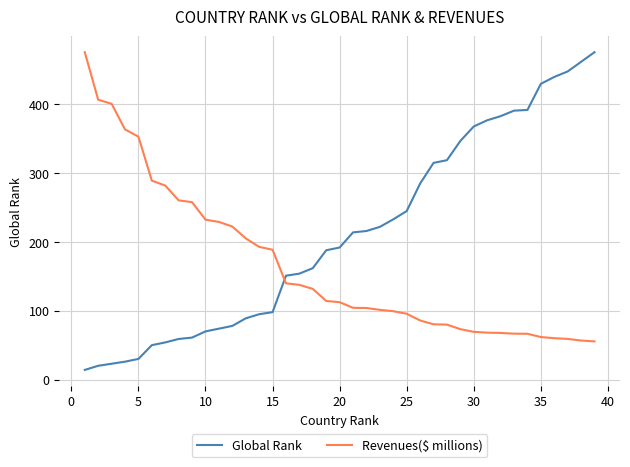

How many times do Revenues($ millions) and Global Rank cross each other?

1